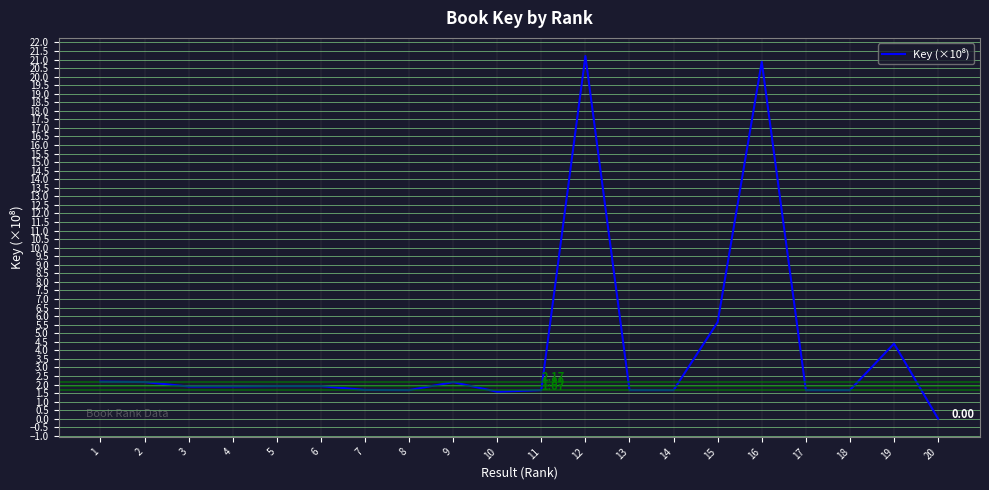

Which has a higher value, 16 or 1?

16